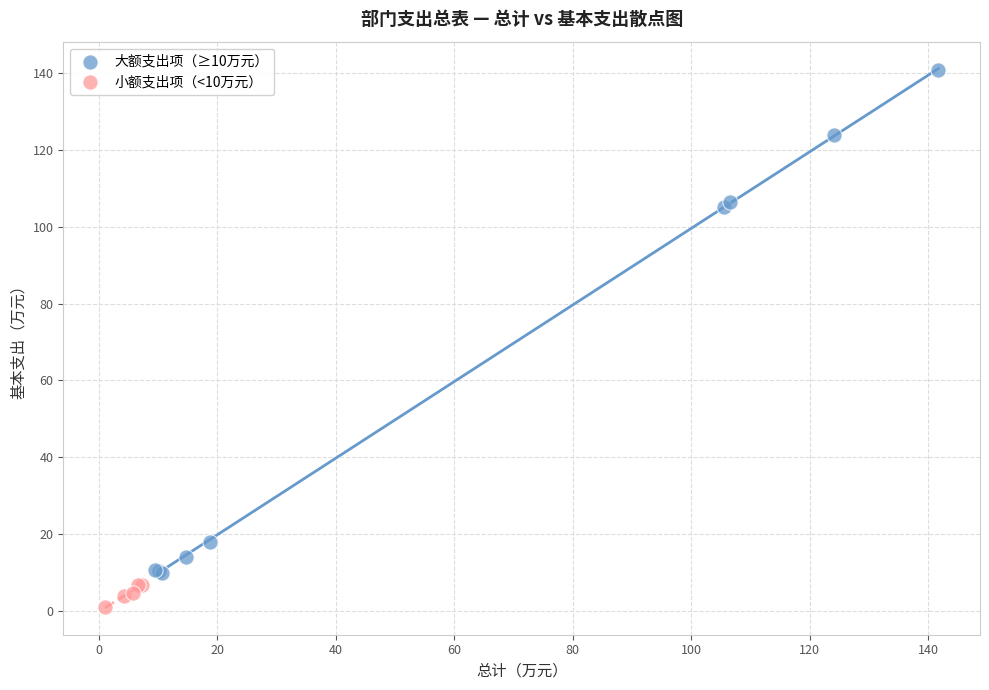

What are all the series names shown in the legend?

大额支出项（≥10万元）, 小额支出项（<10万元）